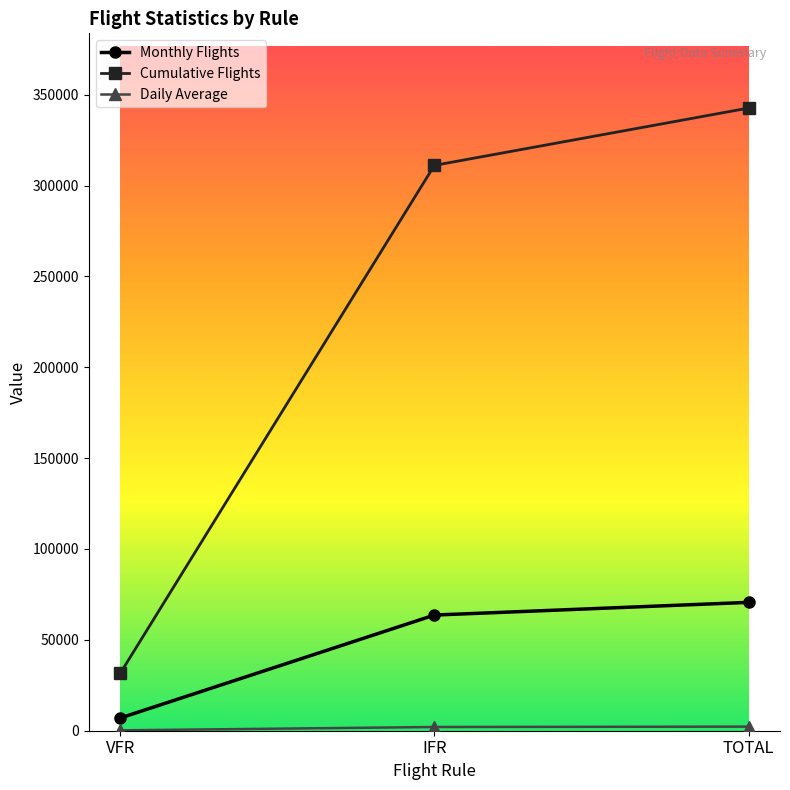

Count the number of categories in the chart.

3